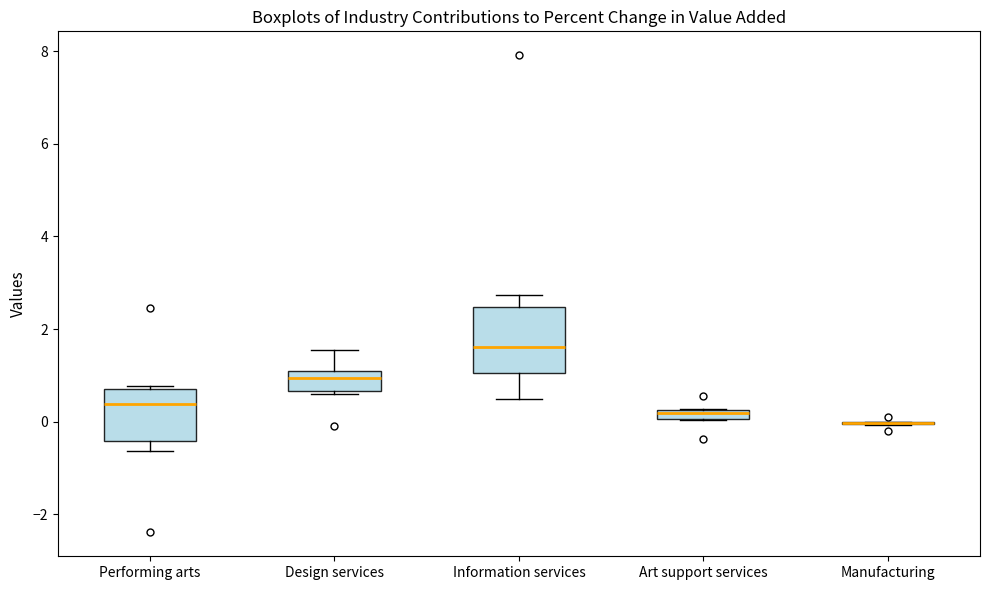

Comparing the boxes themselves (not the whiskers), which one is the tallest?

Information services